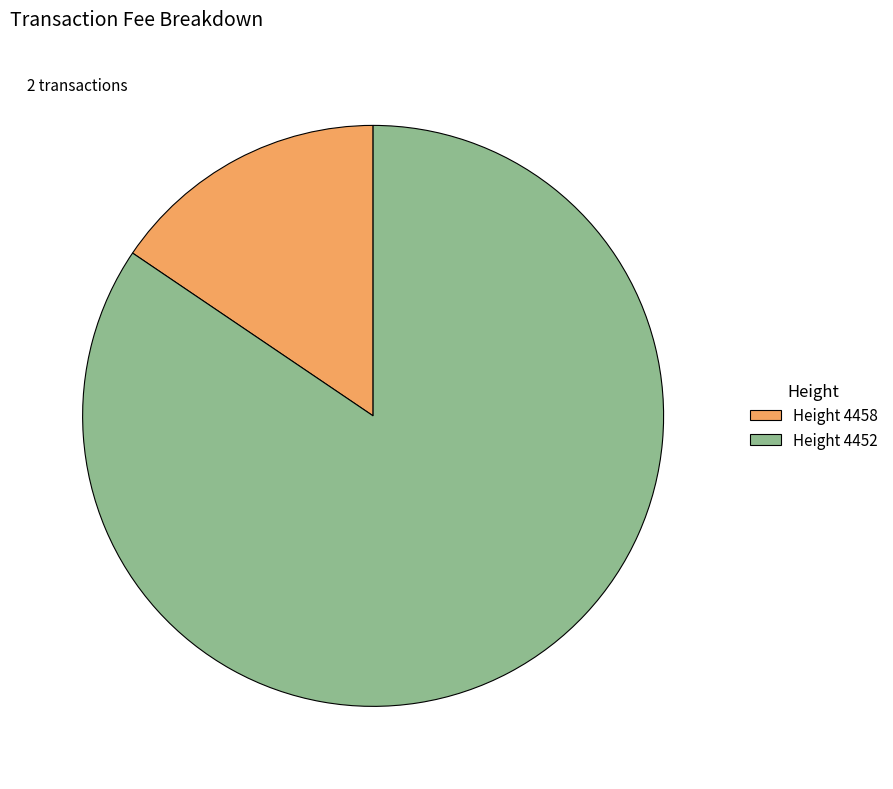

Count the number of slices in the pie.

2